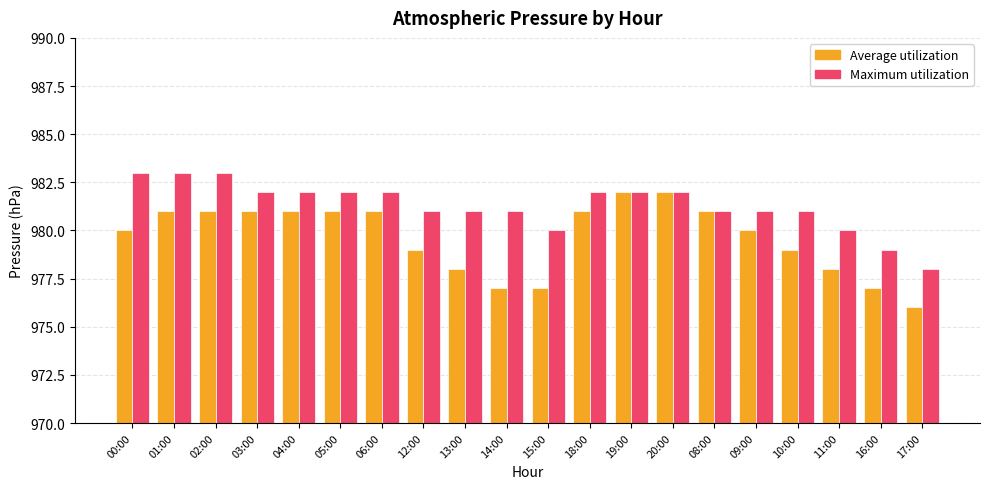

Is the value of Maximum utilization at 03:00 greater than the value of Average utilization at 06:00?

Yes